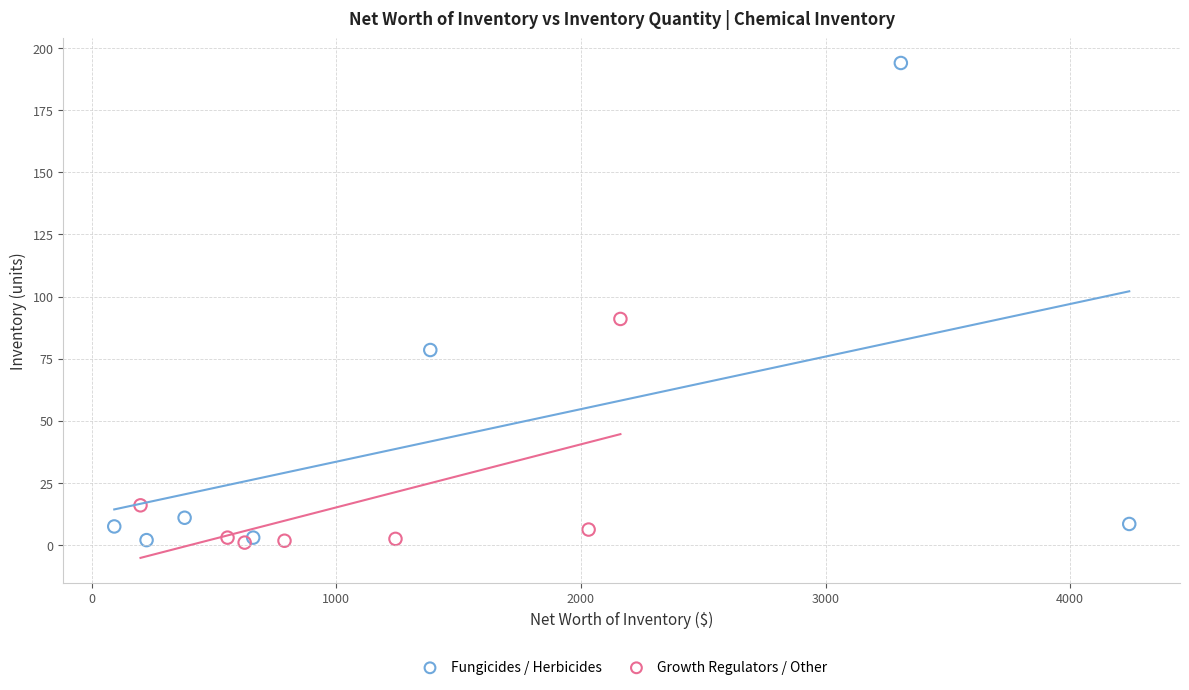

What are all the series names shown in the legend?

Fungicides / Herbicides, Growth Regulators / Other